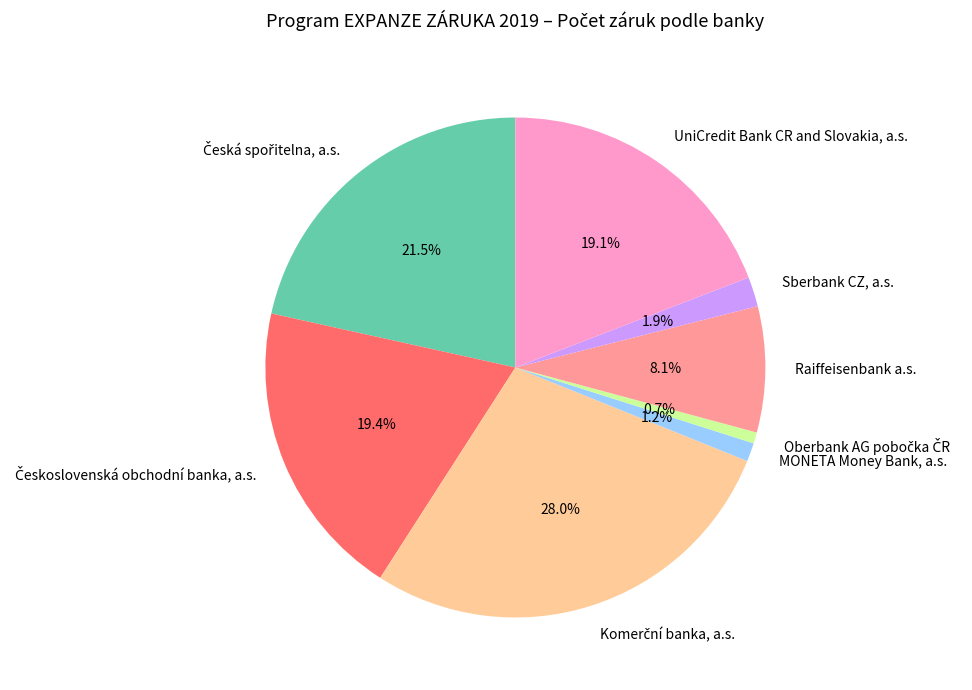

What percentage is NOT represented by Sberbank CZ, a.s.?

98.1%